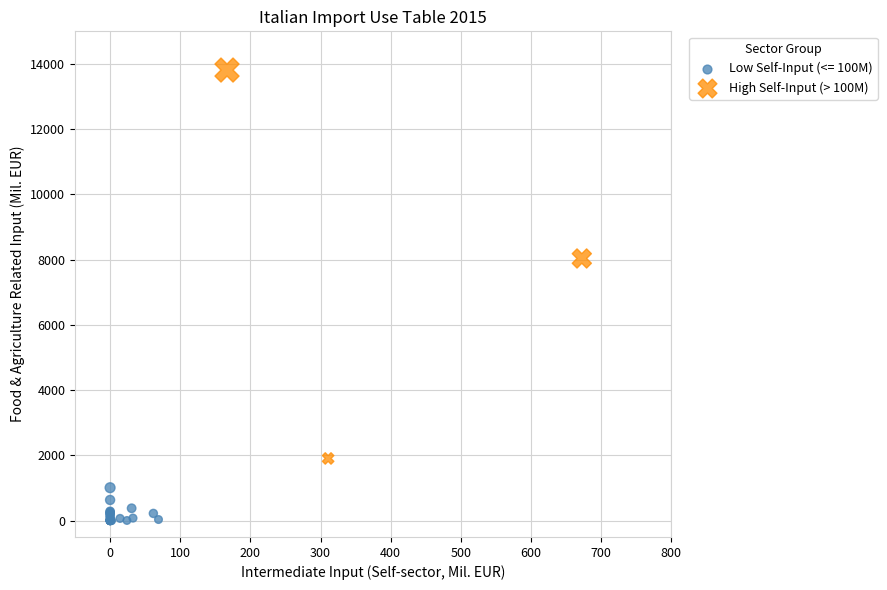

Which series has the largest Y range (max minus min)?

High Self-Input (> 100M)